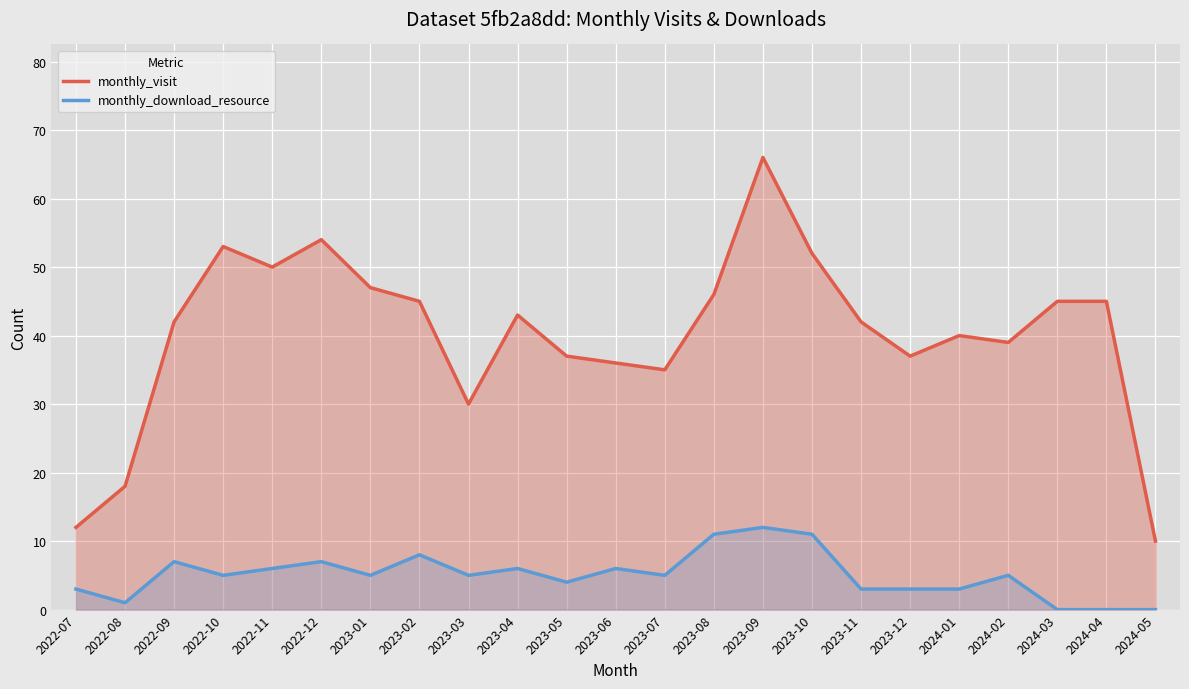

What is the sum of all monthly_visit values?

924